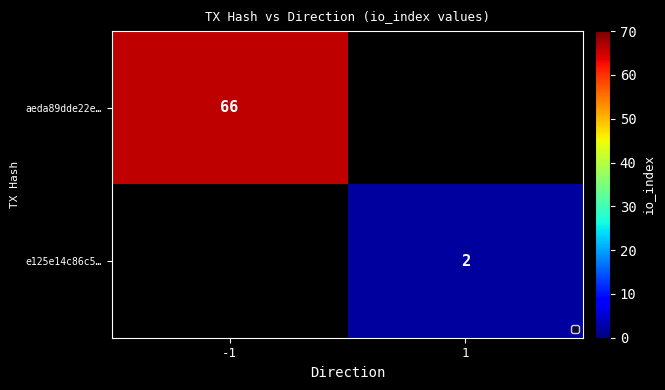

The value of e125e14c86c5… at 1 is 1. True or false?

False